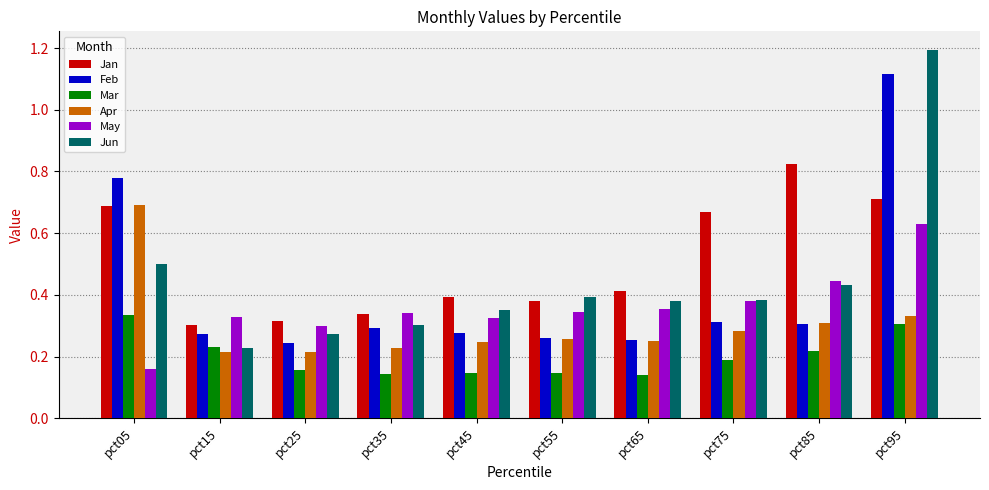

What is the sum of all Jan values?

5.0